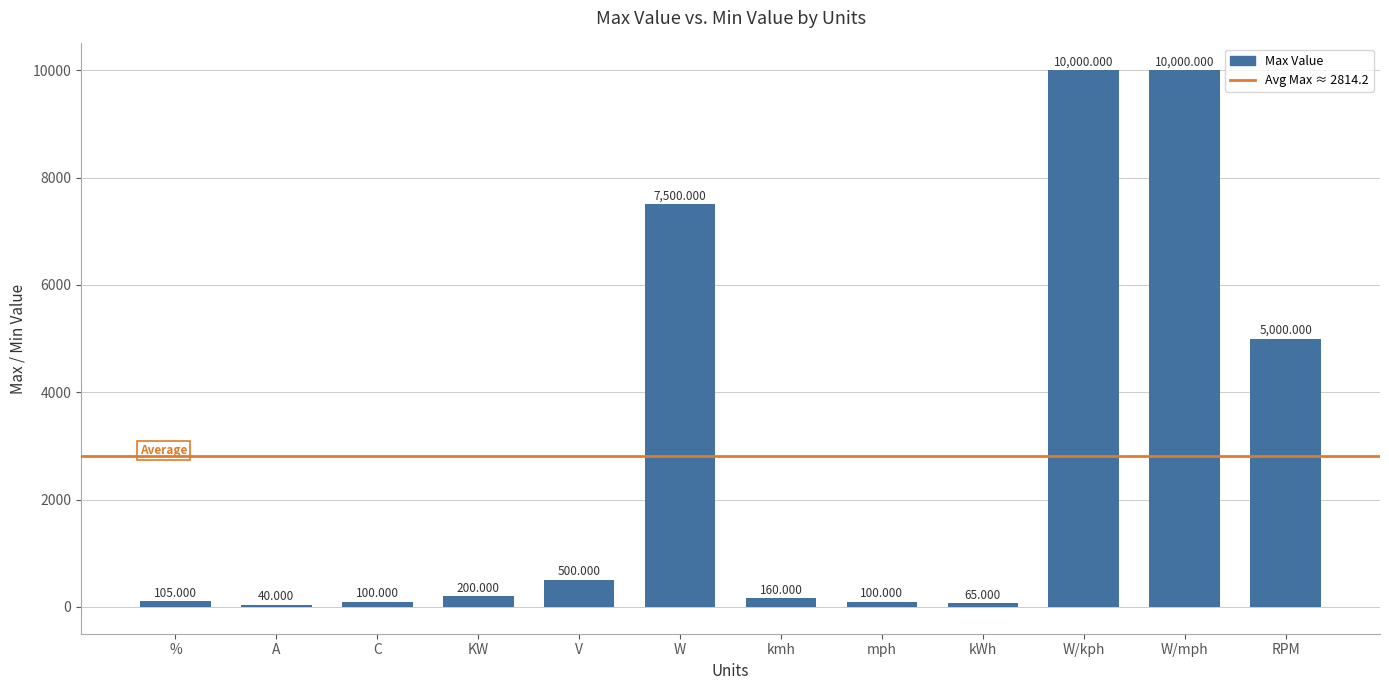

Which category has the lowest value across all series?

A